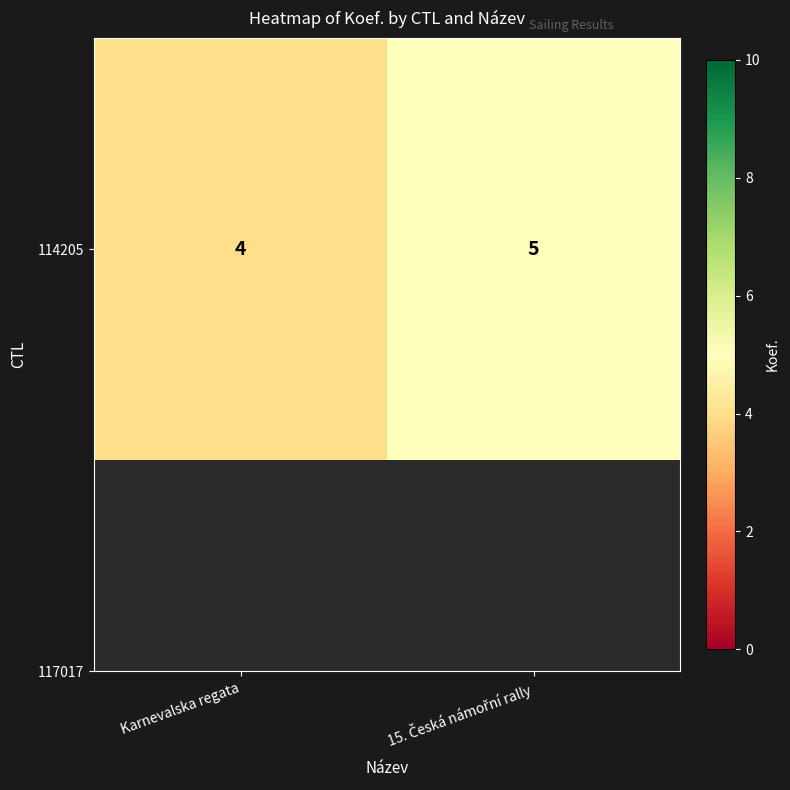

What is the difference between the maximum and minimum values?

1